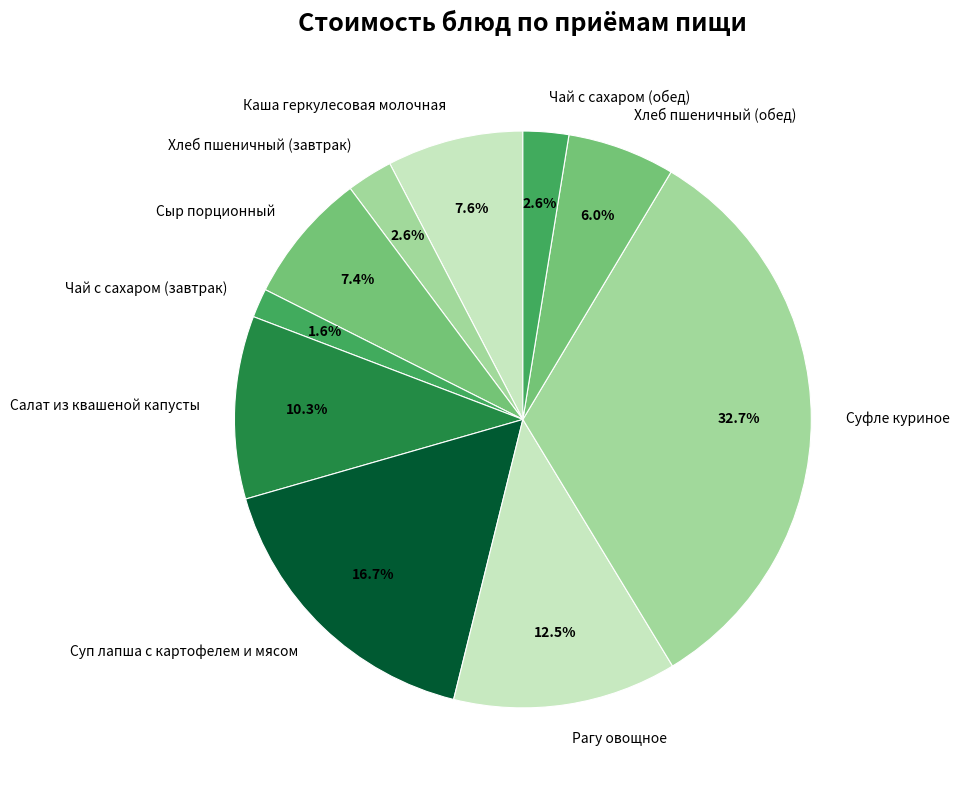

The Каша геркулесовая молочная slice represents 3% of the pie. True or false?

False